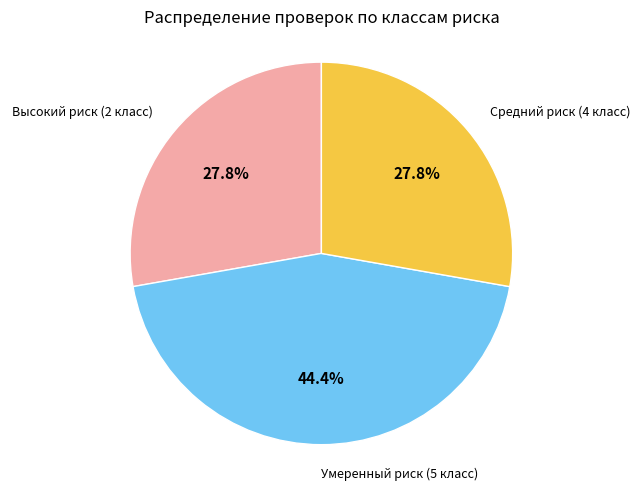

Is there a majority slice in this chart?

No